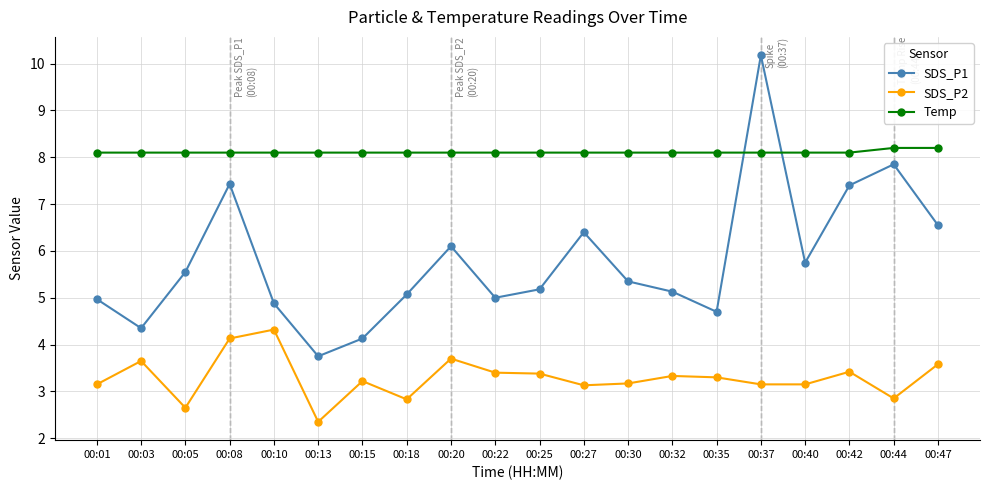

What are all the series names shown in the legend?

SDS_P1, SDS_P2, Temp